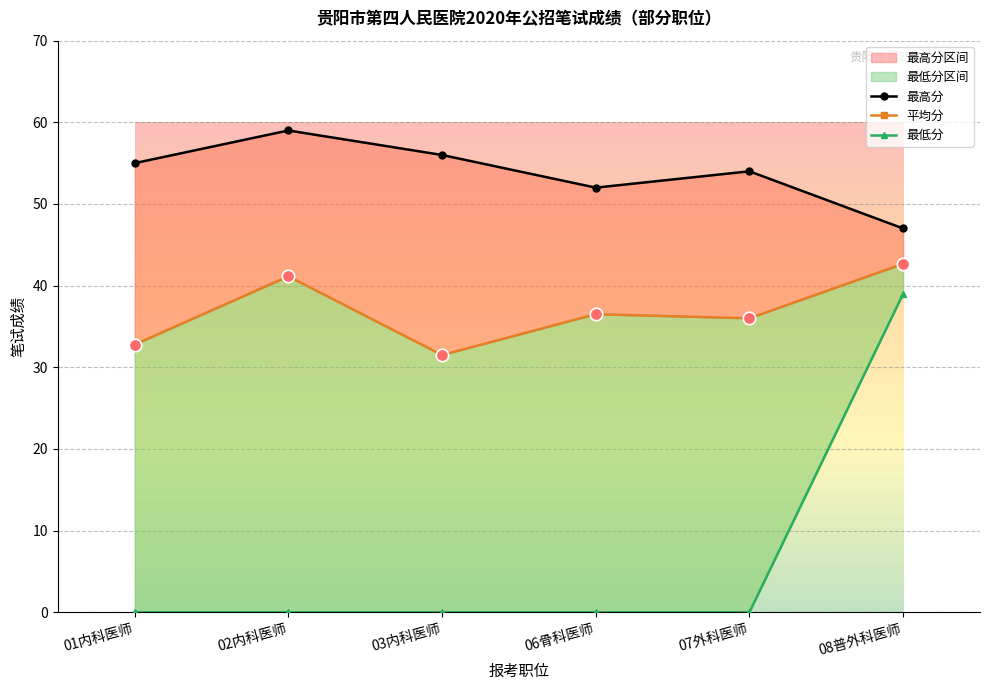

At which category is the sum across all series the highest?

08普外科医师